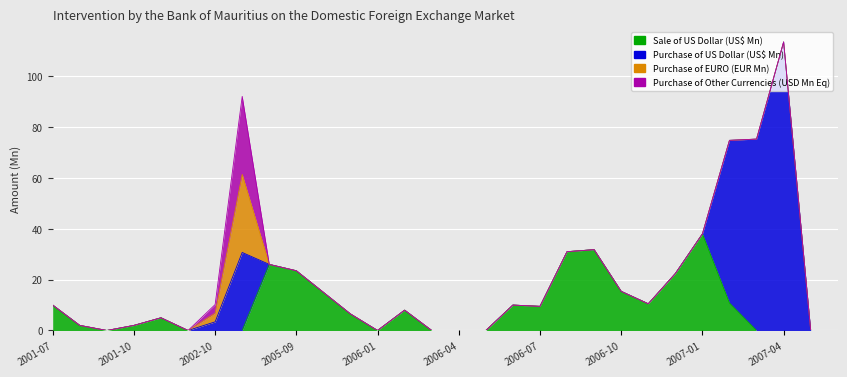

Which series has the largest total across all categories?

Purchase of US Dollar (US$ Mn)